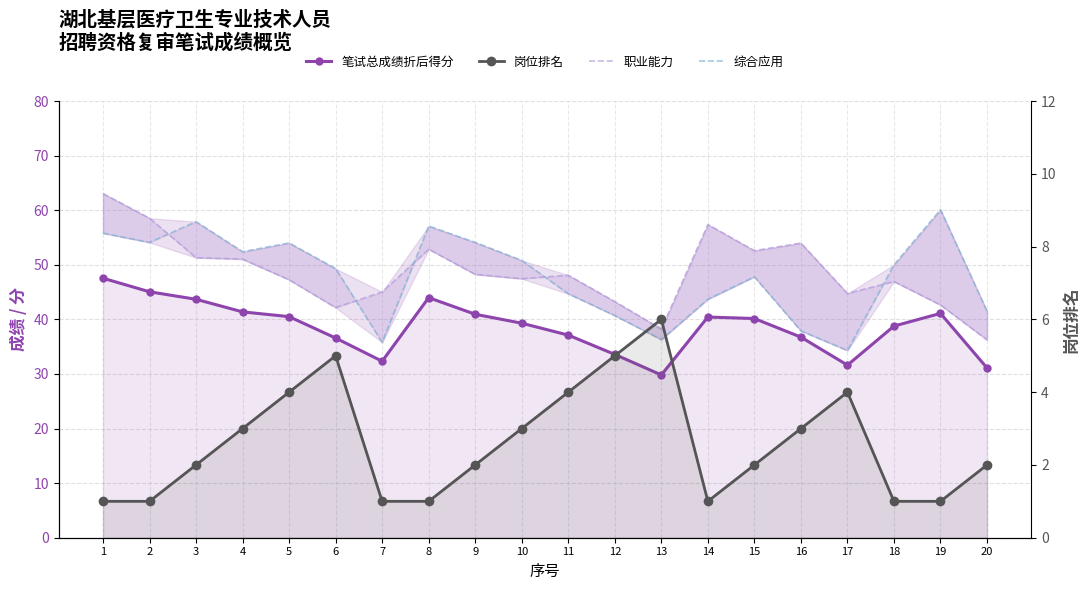

At which category is the sum across all series the highest?

1